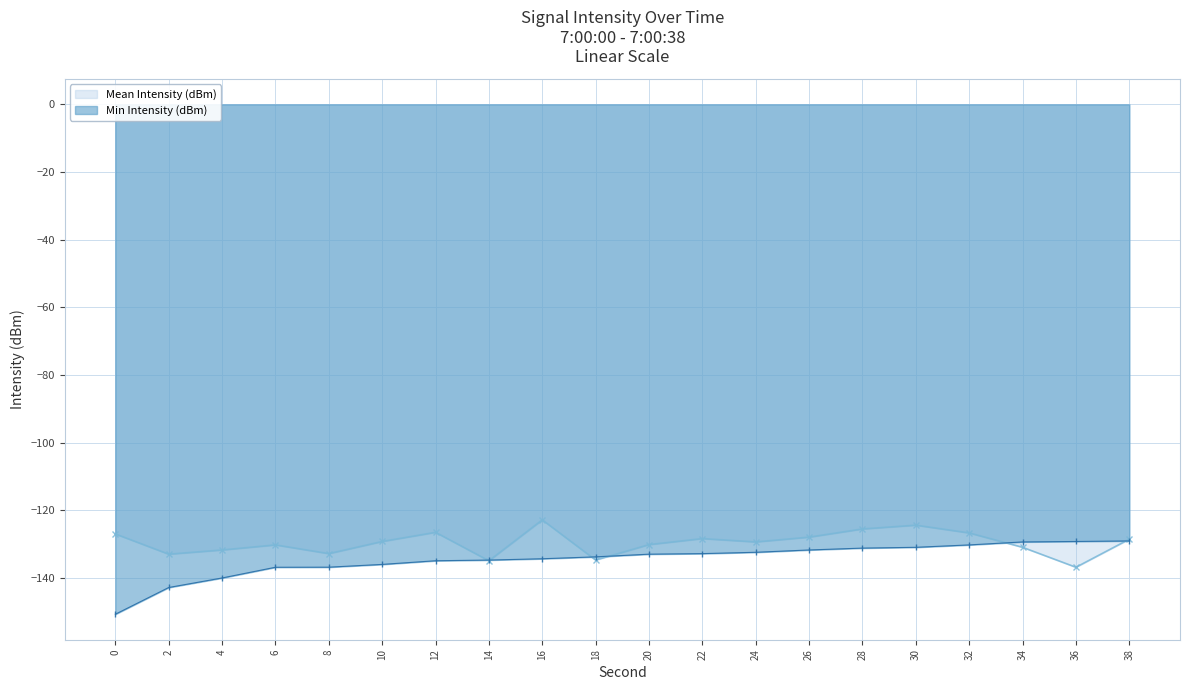

True or false: Mean Intensity (dBm) and Min Intensity (dBm) intersect in this chart.

True